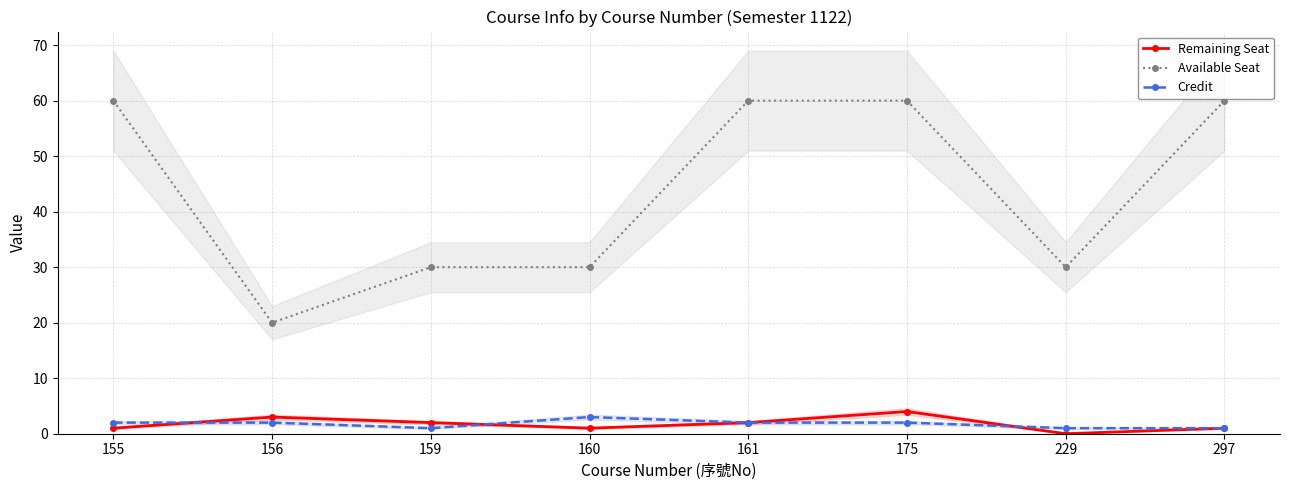

Which category has the lowest value across all series?

229